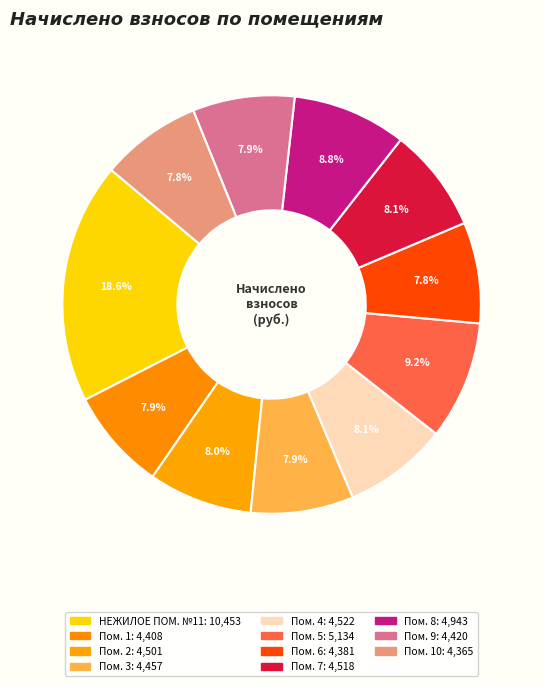

How many segments does this pie chart have?

11